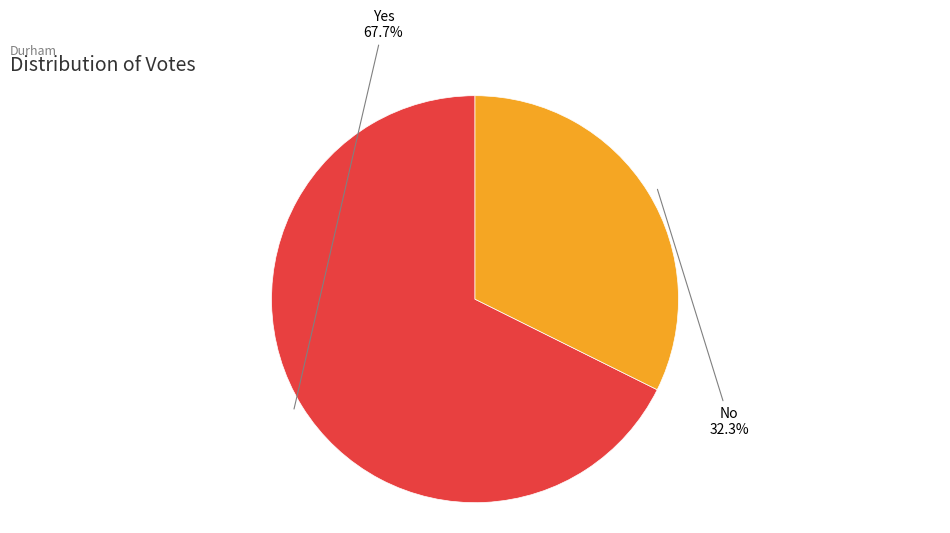

Does any single category account for the majority?

Yes